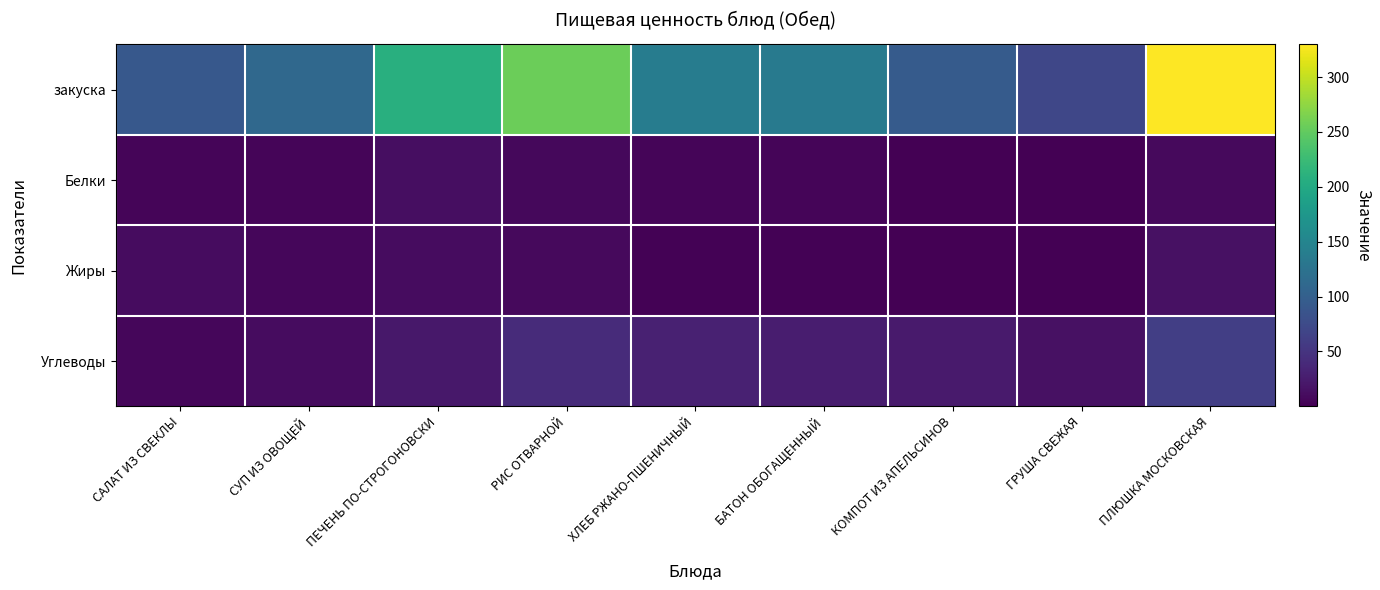

Rank the series by their maximum value, from lowest to highest.

Белки, Жиры, Углеводы, закуска